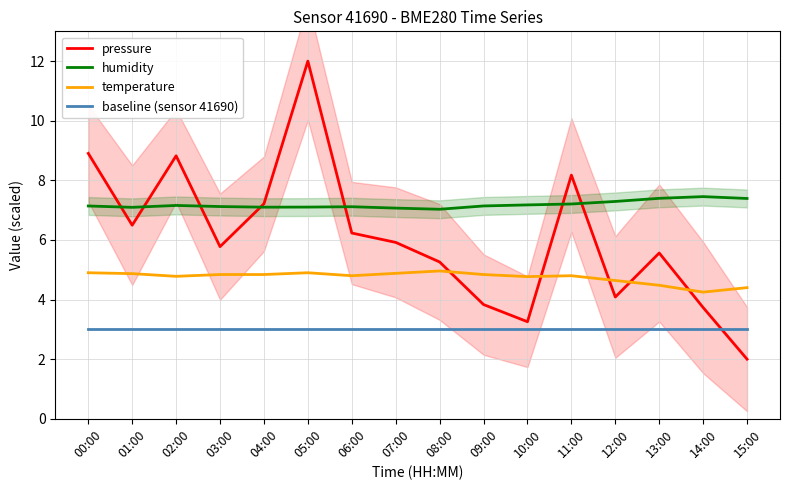

What is the sum of the humidity values at 12:00 and 11:00?

14.5